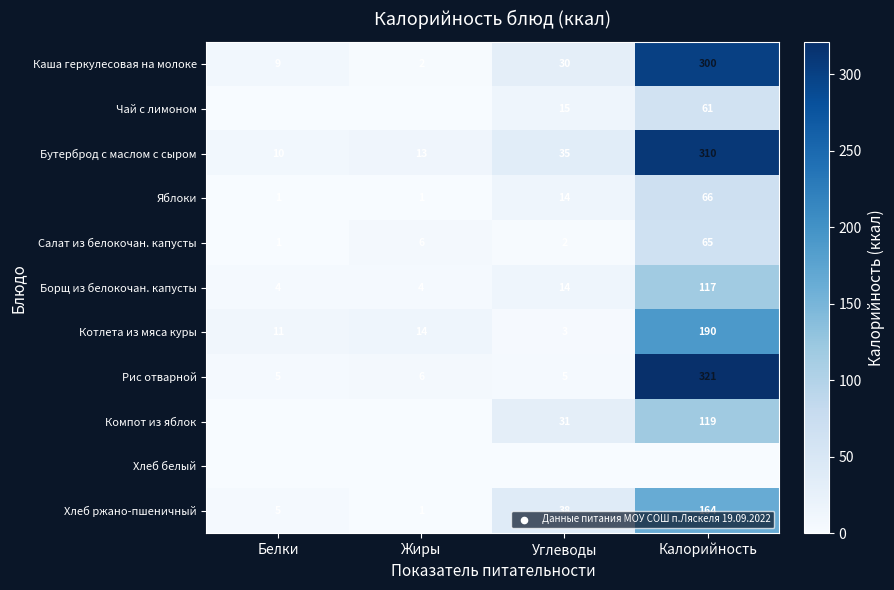

Which category has the lowest value in the Каша геркулесовая на молоке series?

Жиры